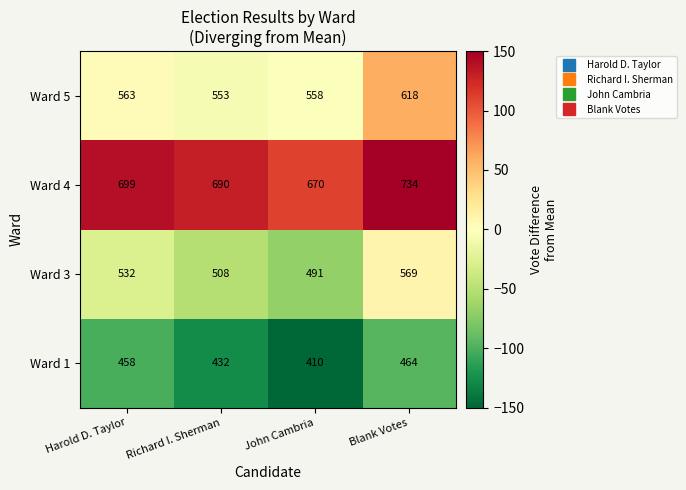

What is the sum of the Ward 4 values at John Cambria and Harold D. Taylor?

1369